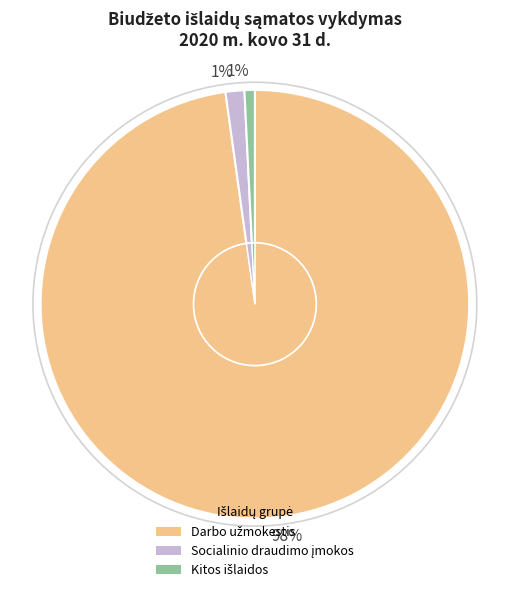

What is the ratio of the value at Socialinio draudimo įmokos to the value at Kitos išlaidos?

1.8